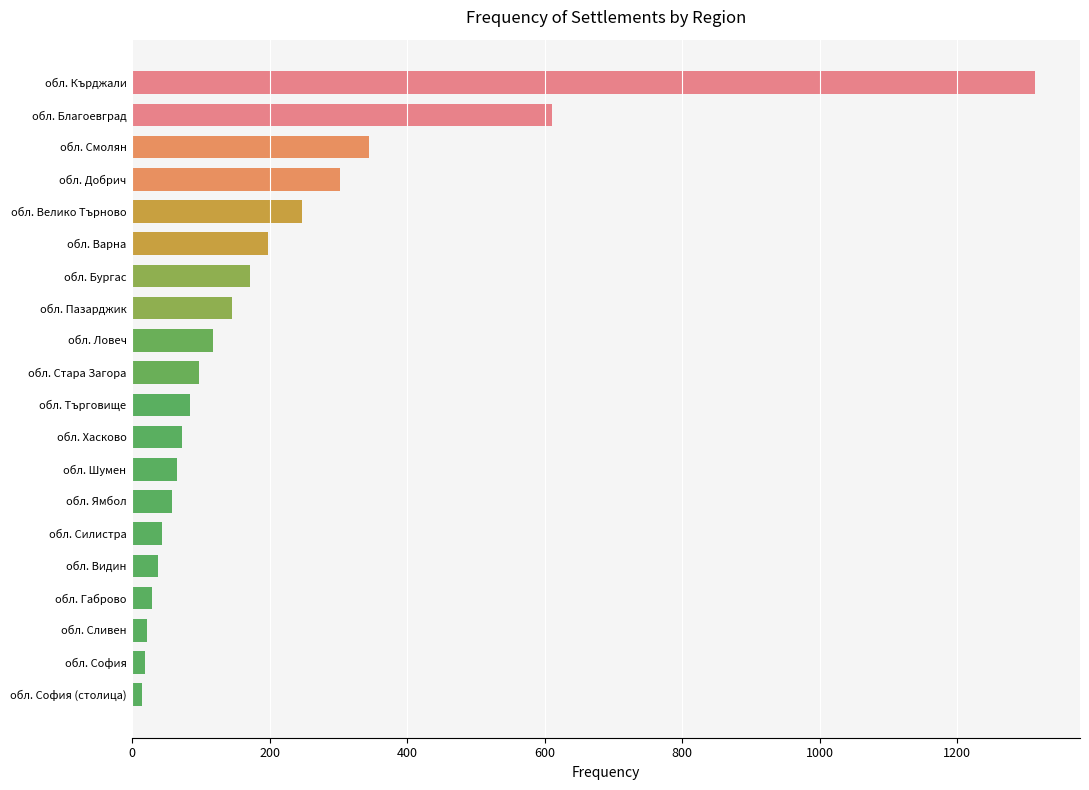

True or false: the data shows 72 at обл. Хасково.

True